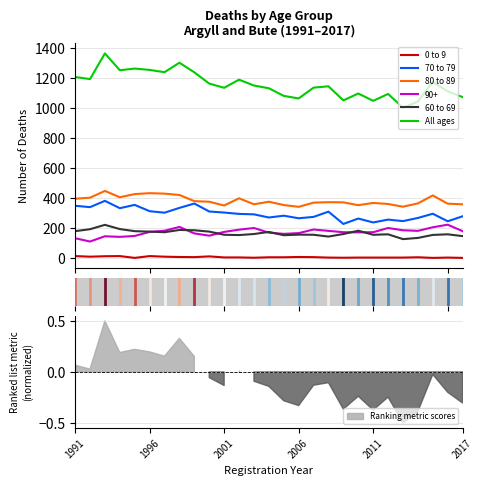

What is the difference between the maximum and minimum values in the All ages series?

362